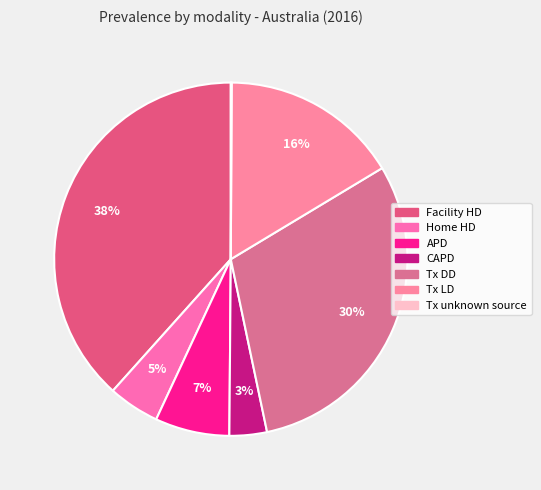

To the nearest percent, what percentage of the pie is Tx LD?

16%